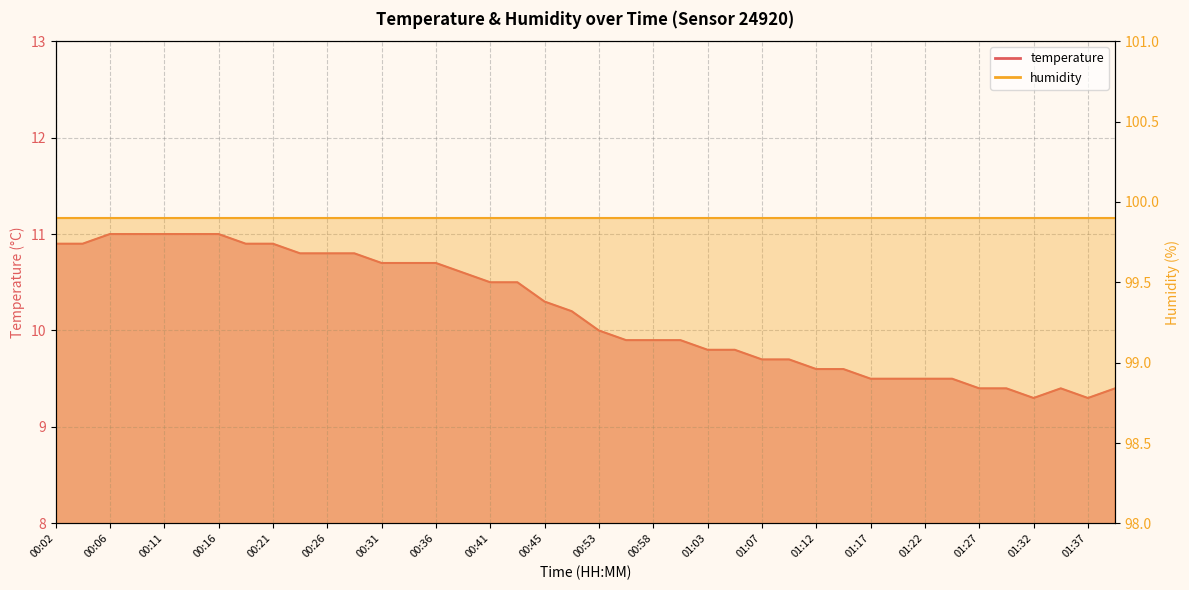

What is the label of the 23rd point from the left?

00:58